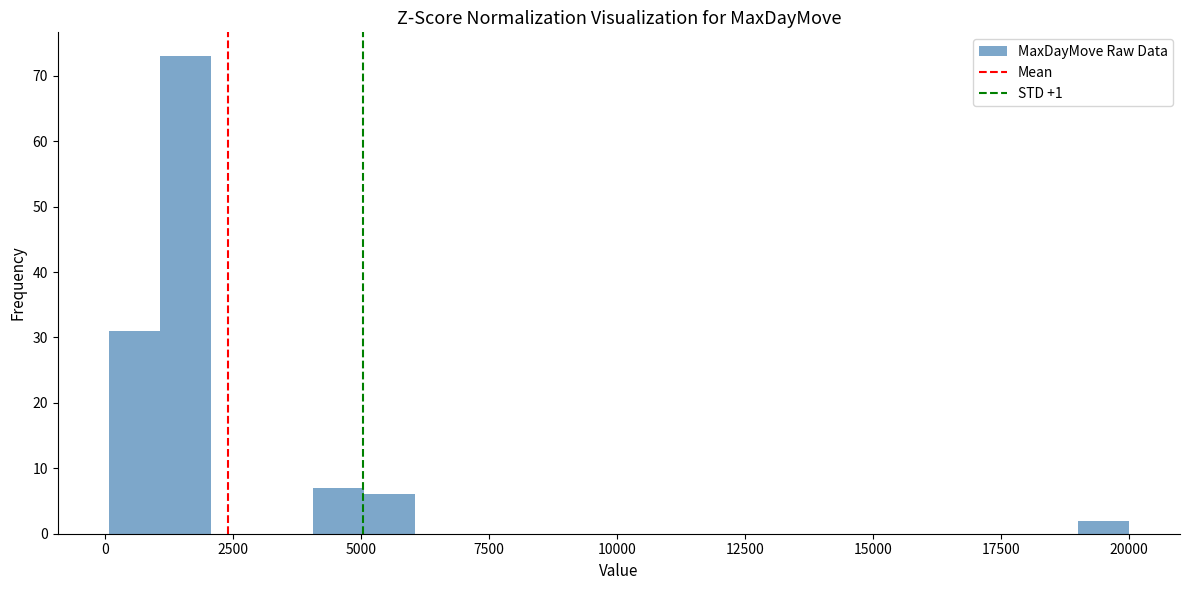

Around what value on the x-axis is the tallest bar? Give the approximate position of its centre, as read against the axis.

1500